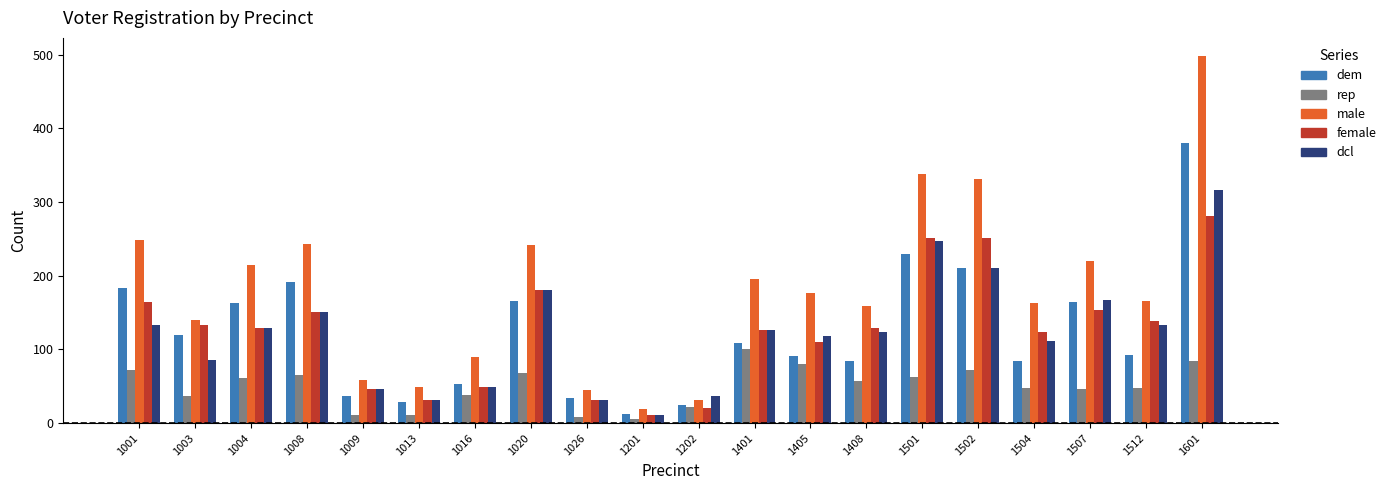

What is the value of the dem bar at the 2nd from the left?

120